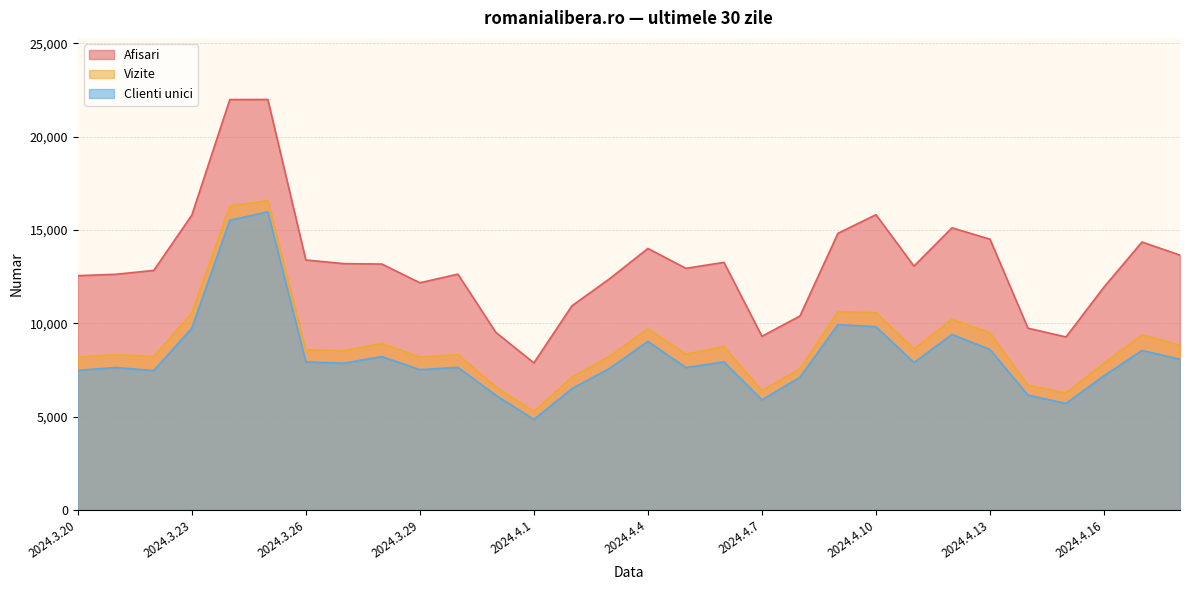

What is the difference between the maximum and minimum values in the Vizite series?

11309